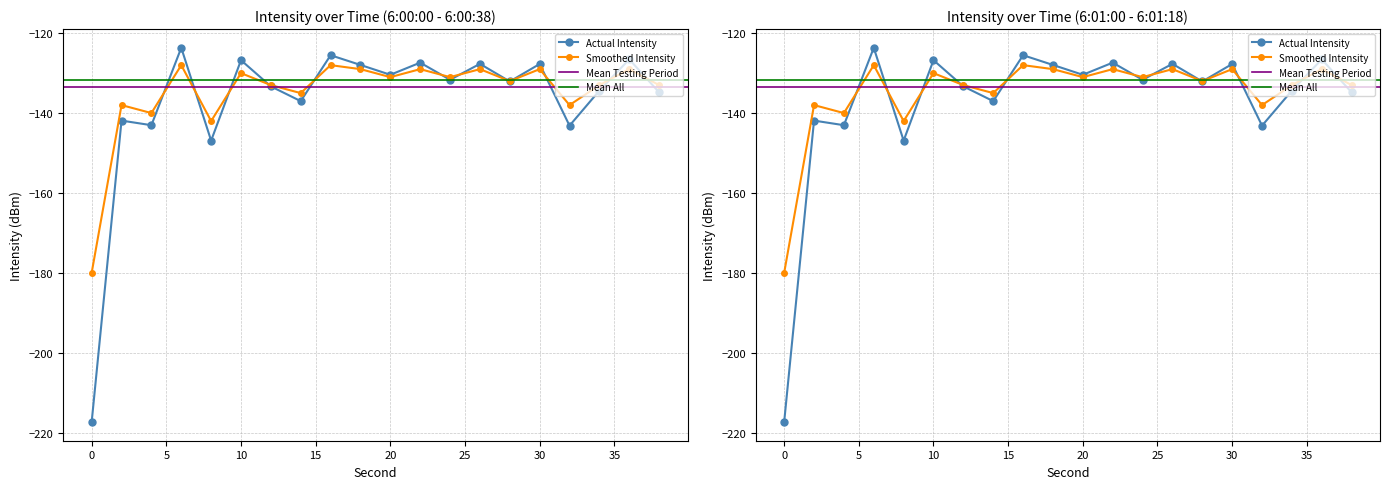

Is the value of intensity(dBm) at 24 greater than the value of smoothed at 34?

Yes